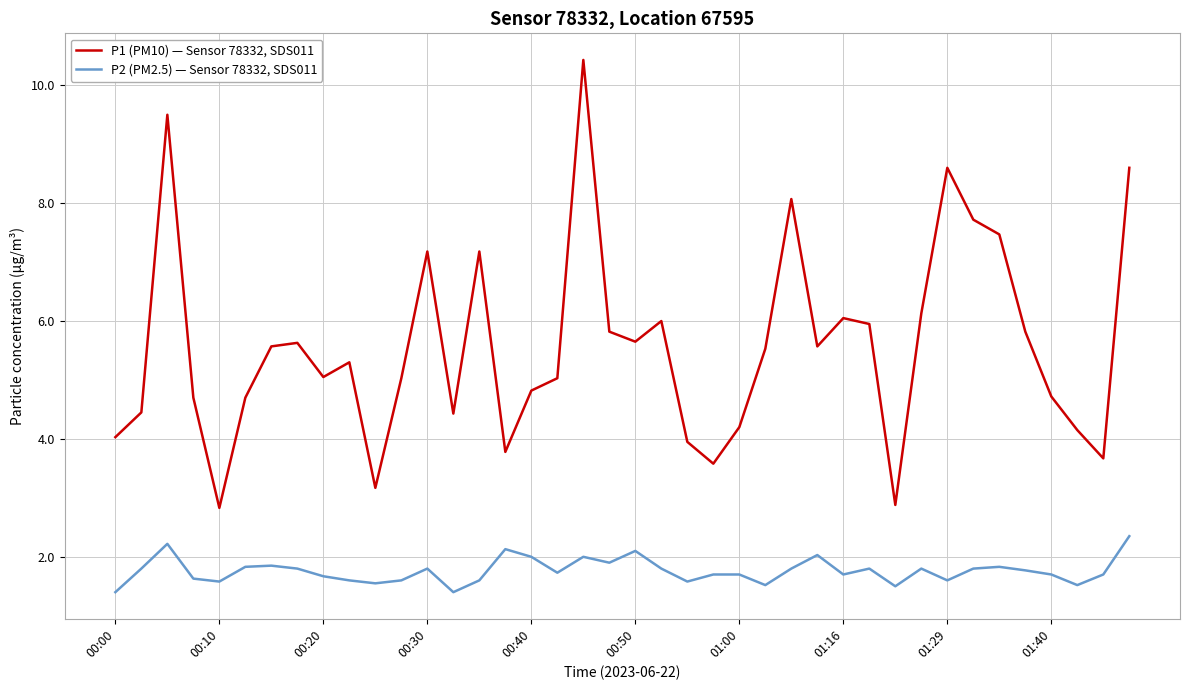

Which series has the largest total across all categories?

P1 (PM10) — Sensor 78332, SDS011